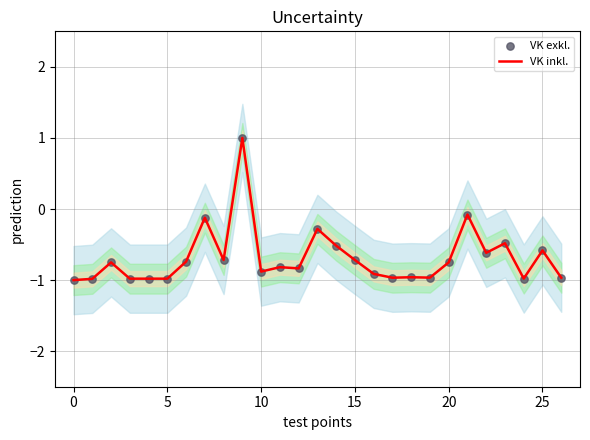

At which category is the sum across all series the highest?

9